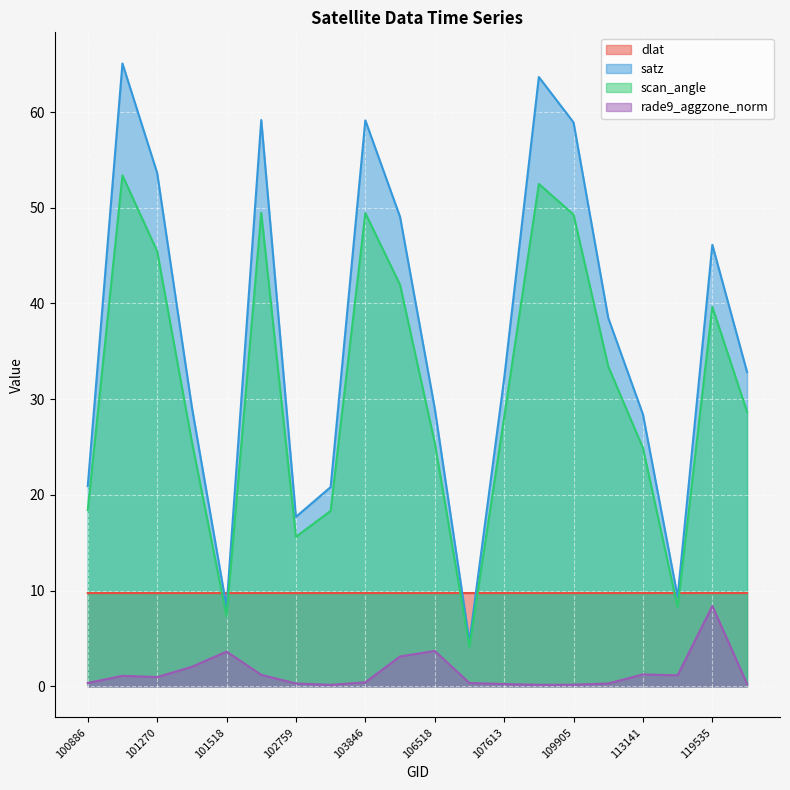

Between which two adjacent categories do scan_angle and dlat first intersect?

101395 and 101518